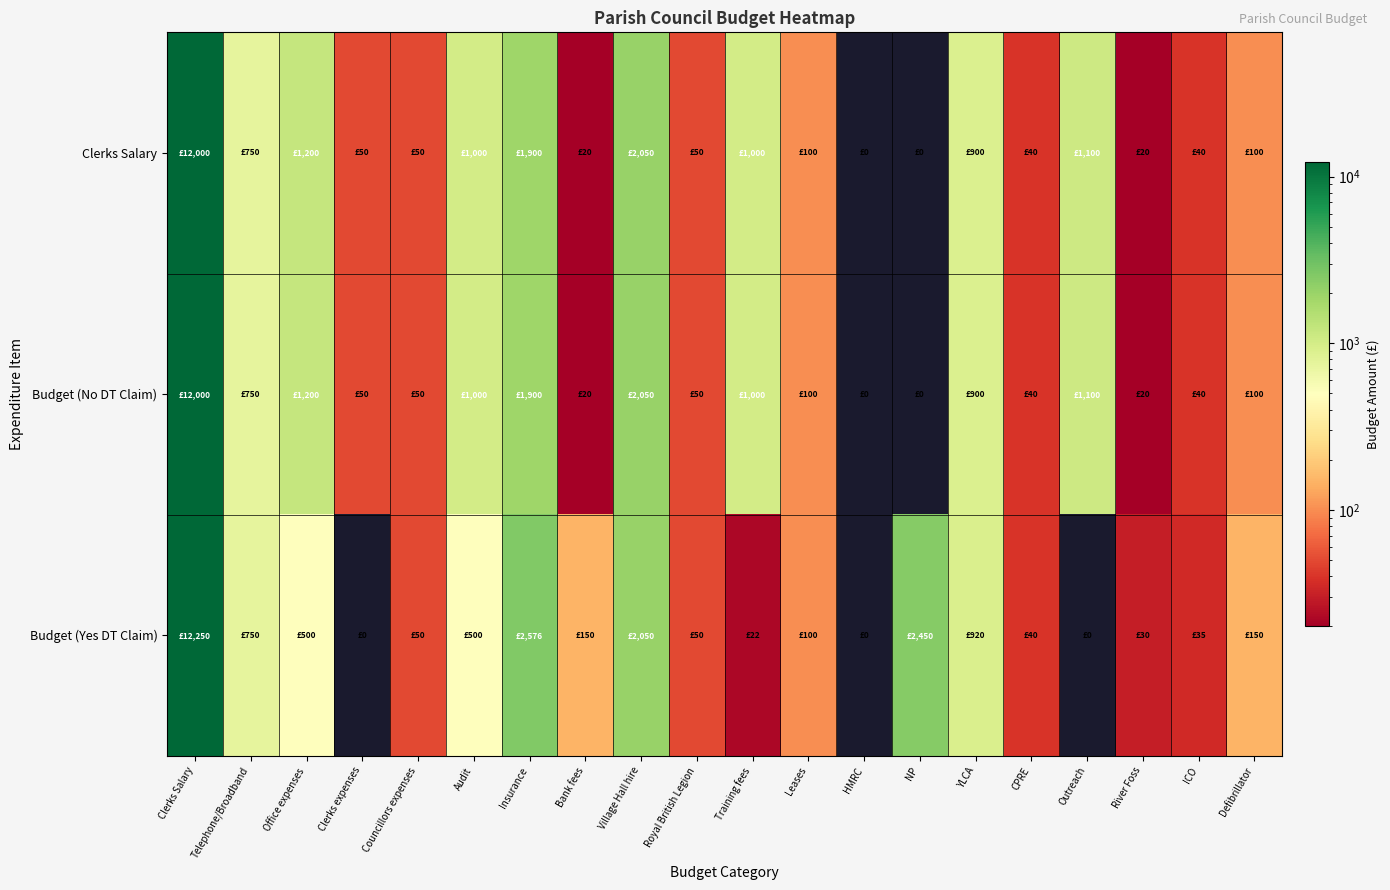

At how many categories does at least one series exceed 9590?

1